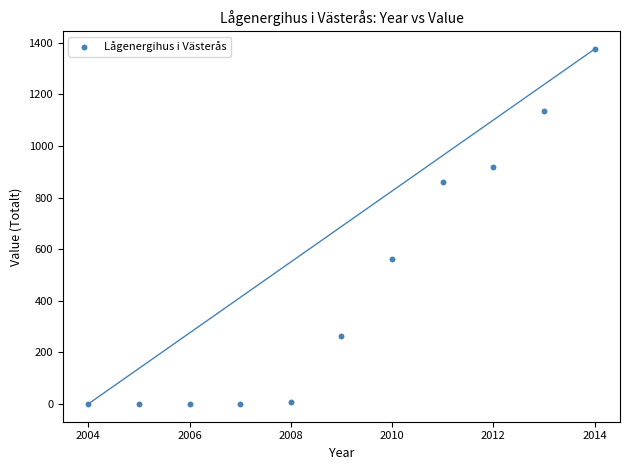

What is the range of Y values (max minus min)?

1376